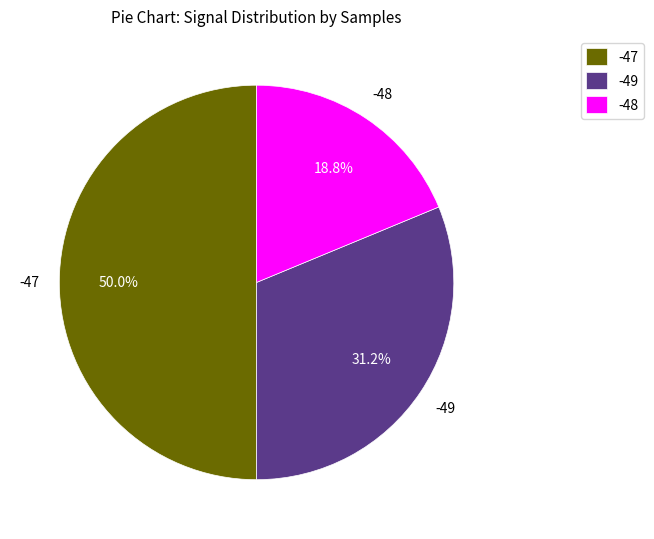

How many slices are in this pie chart?

3